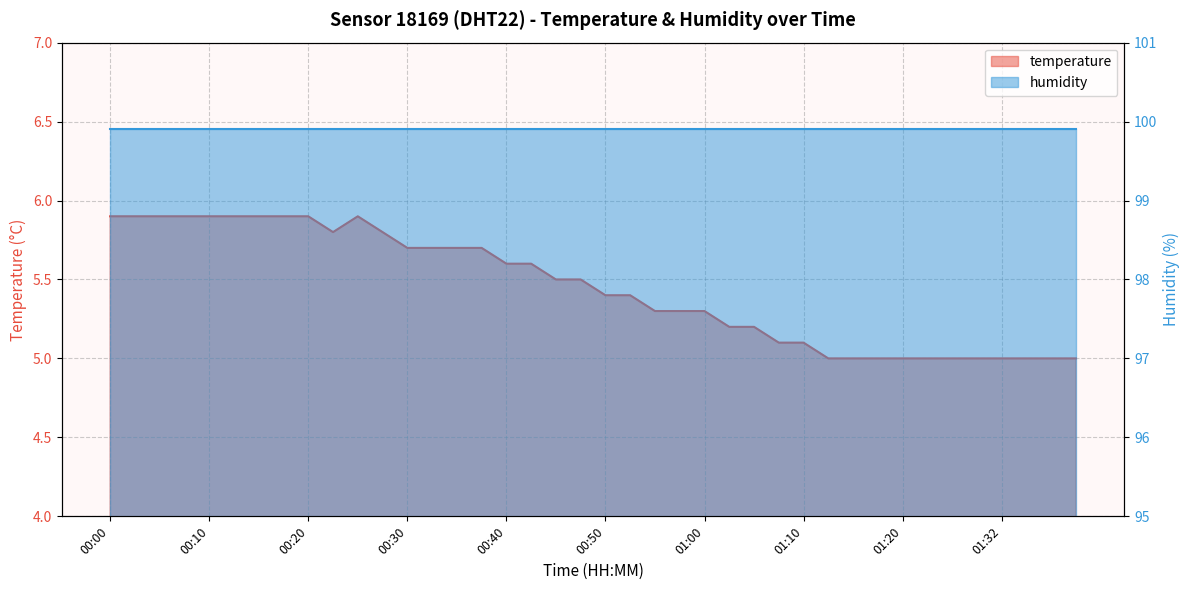

At which category does the data reach its first local peak?

00:25